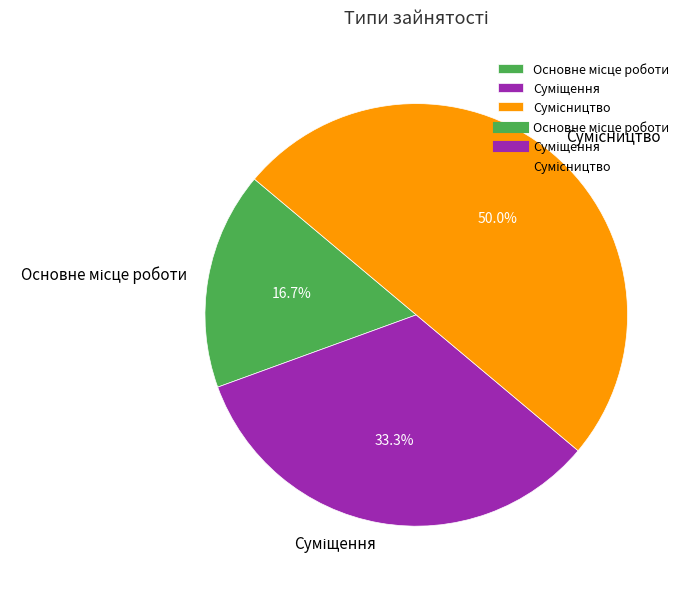

To the nearest percent, what is the difference between the largest and smallest slice percentages?

33%